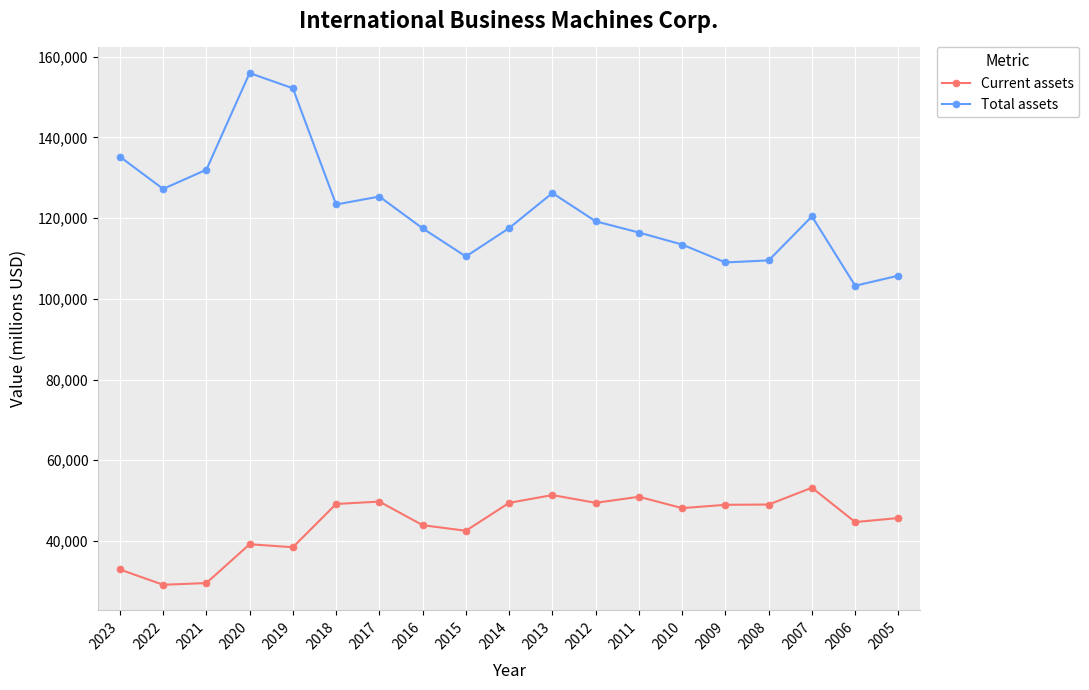

What is the difference between the Current assets values at 2011 and 2019?

12508